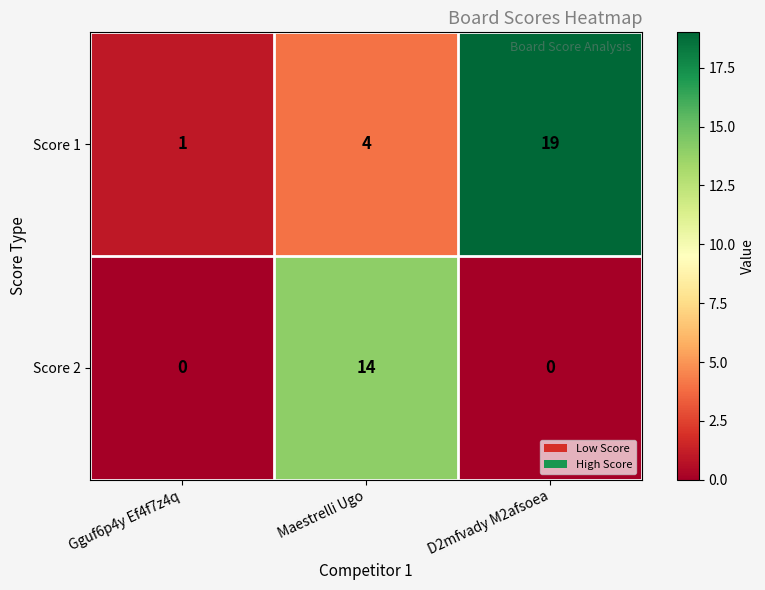

Is it true that Score 2 equals 0 at D2mfvady M2afsoea?

True